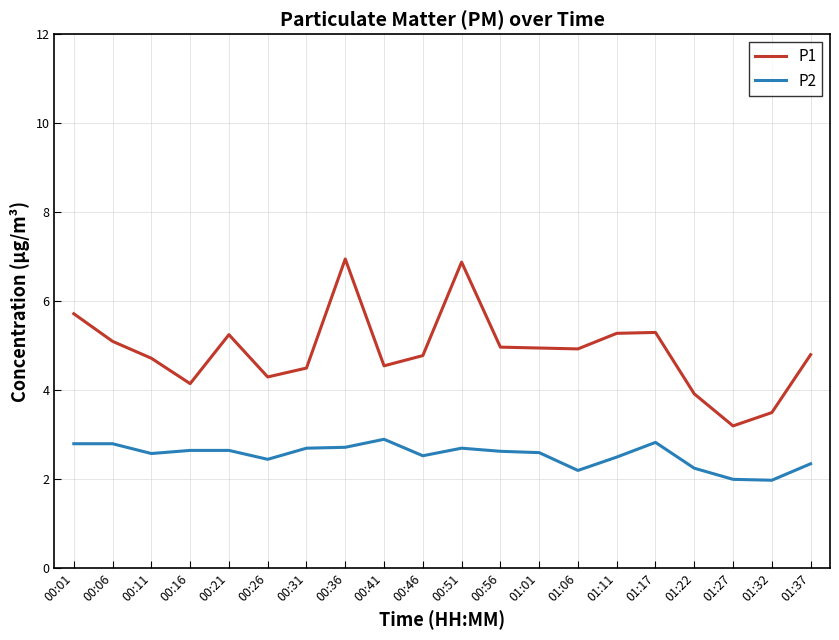

List the series in order of their overall mean, highest first.

P1, P2